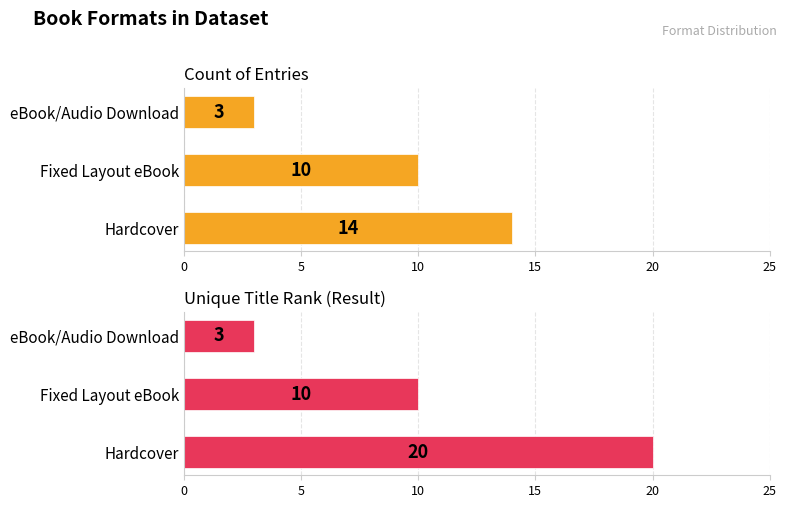

At how many categories does at least one series exceed 5?

2